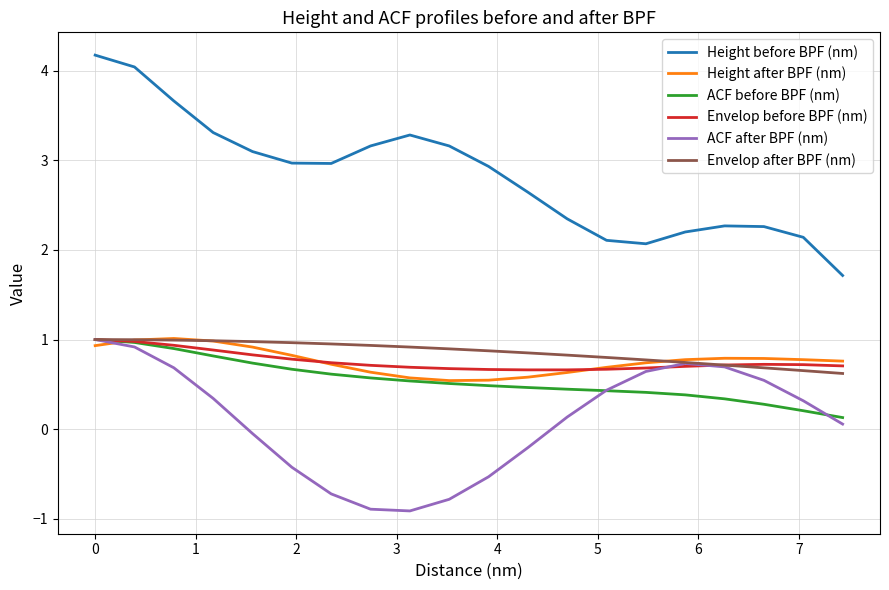

Which series has the largest range (max minus min)?

Height before BPF (nm)